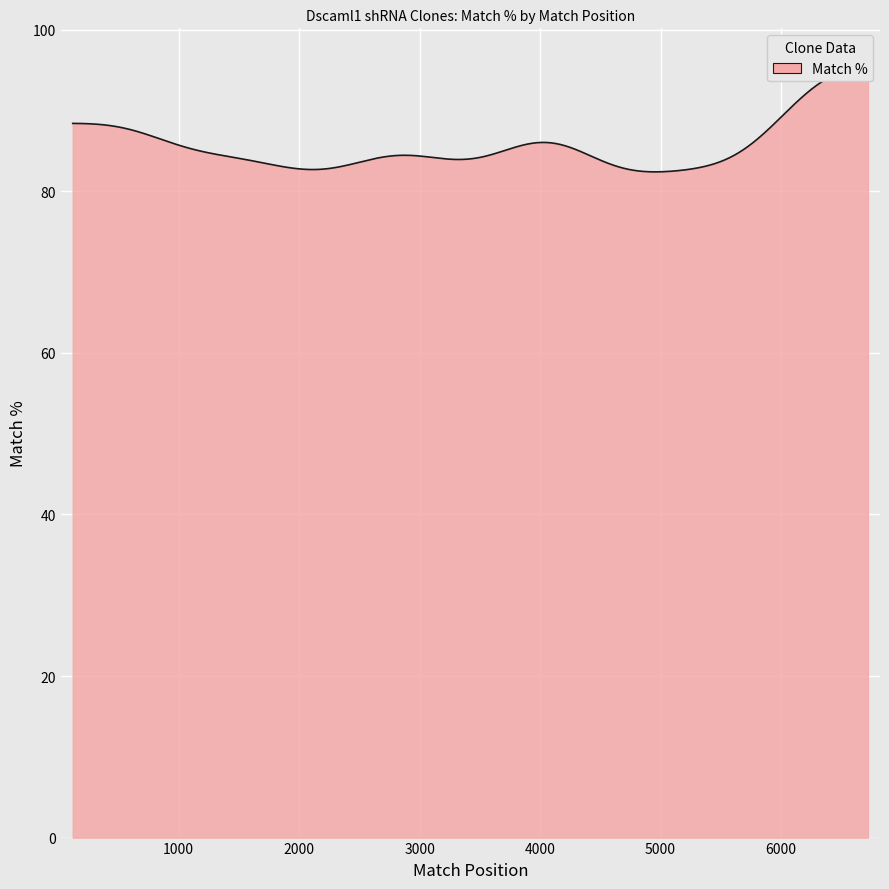

Is it true that the value at TRCN0000053263 is 124?

False